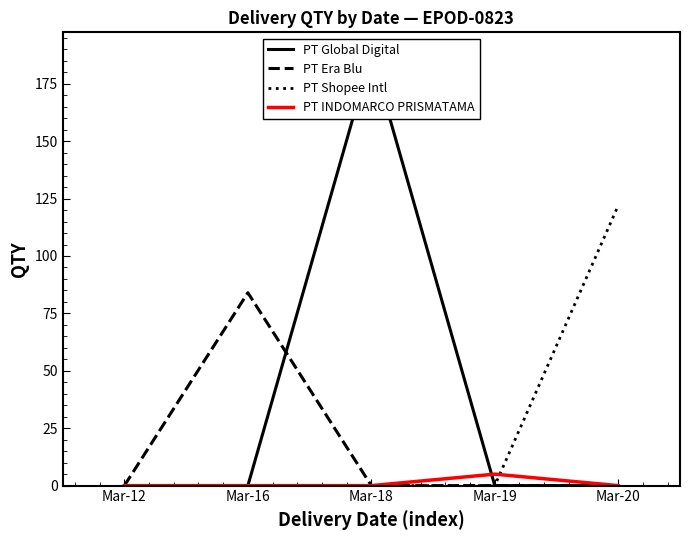

At which label does PT Global Digital reach its peak?

Mar-18